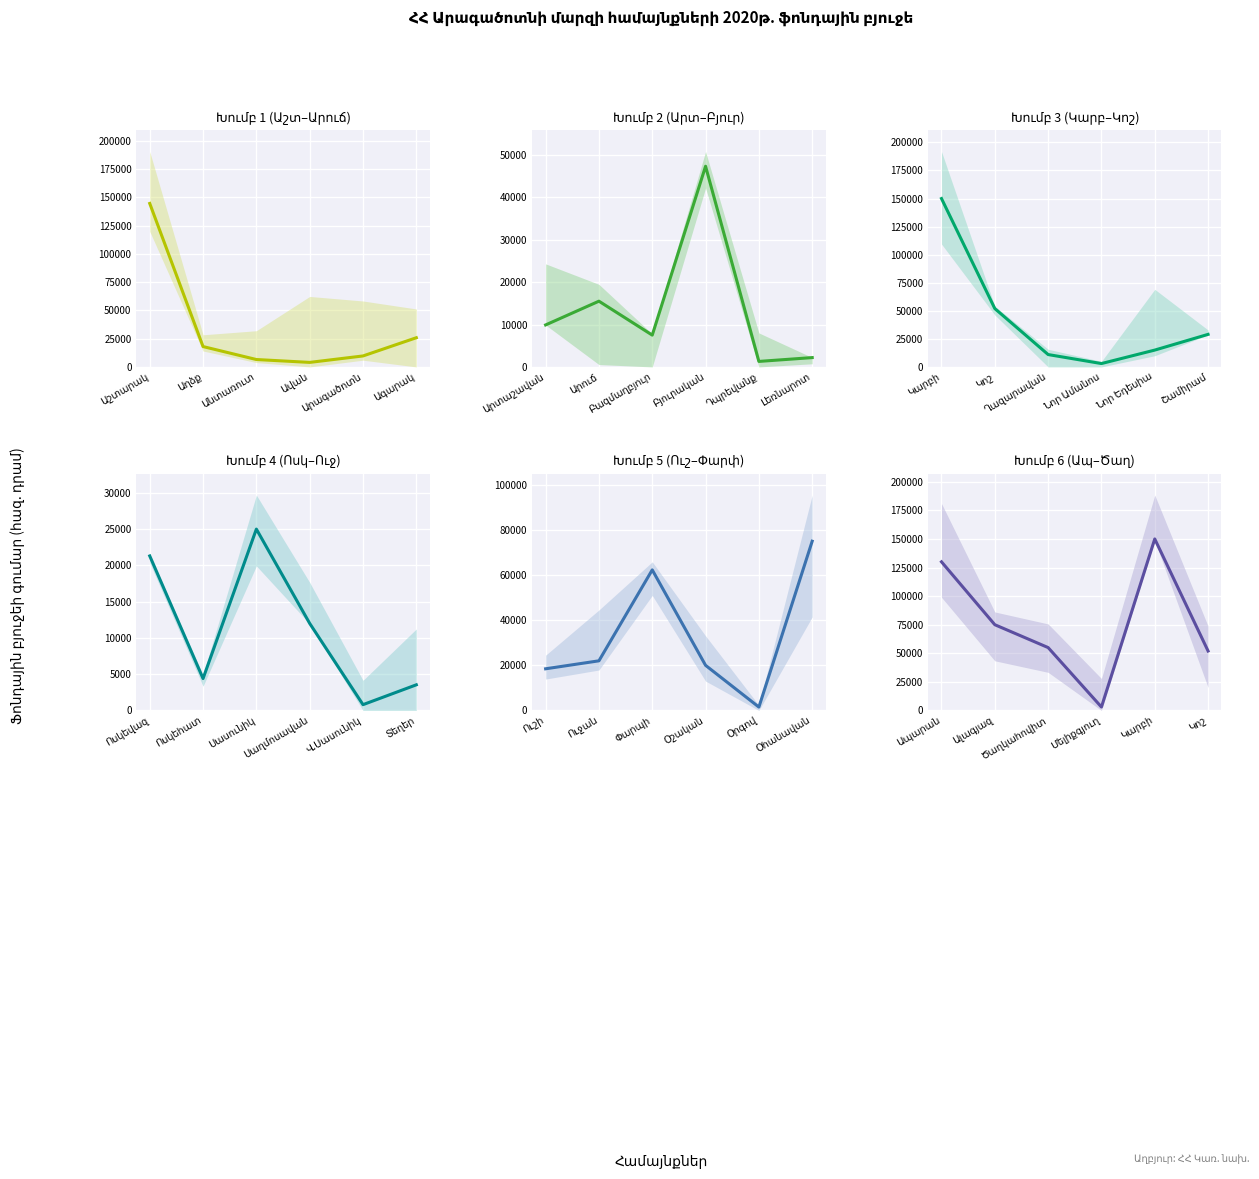

How many values in the Խումբ 1 (Աշտ–Արուճ) series exceed 18000?

2